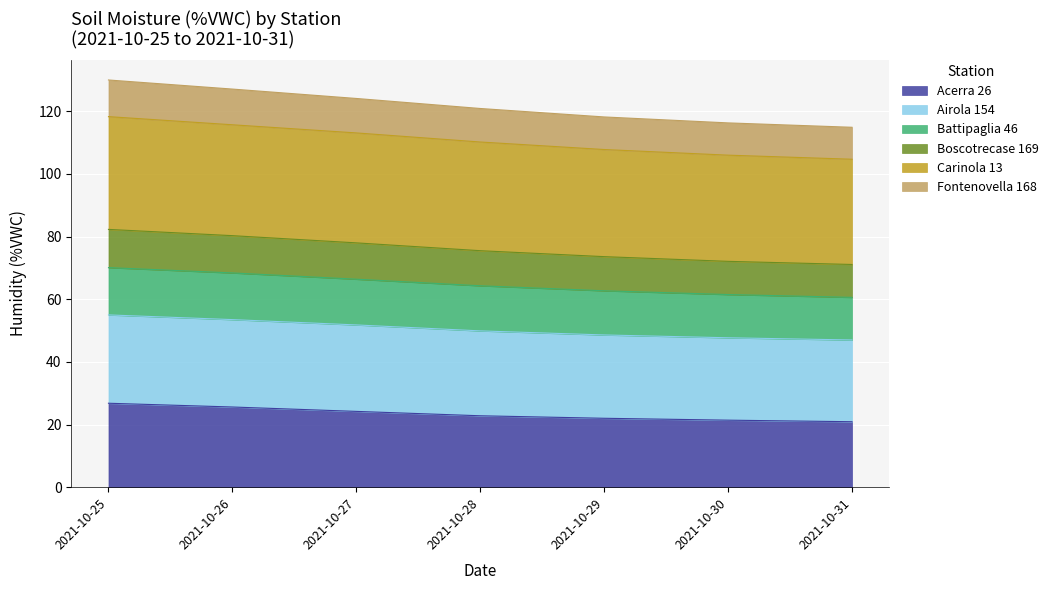

True or false: Fontenovella 168 and Boscotrecase 169 cross at least once.

False